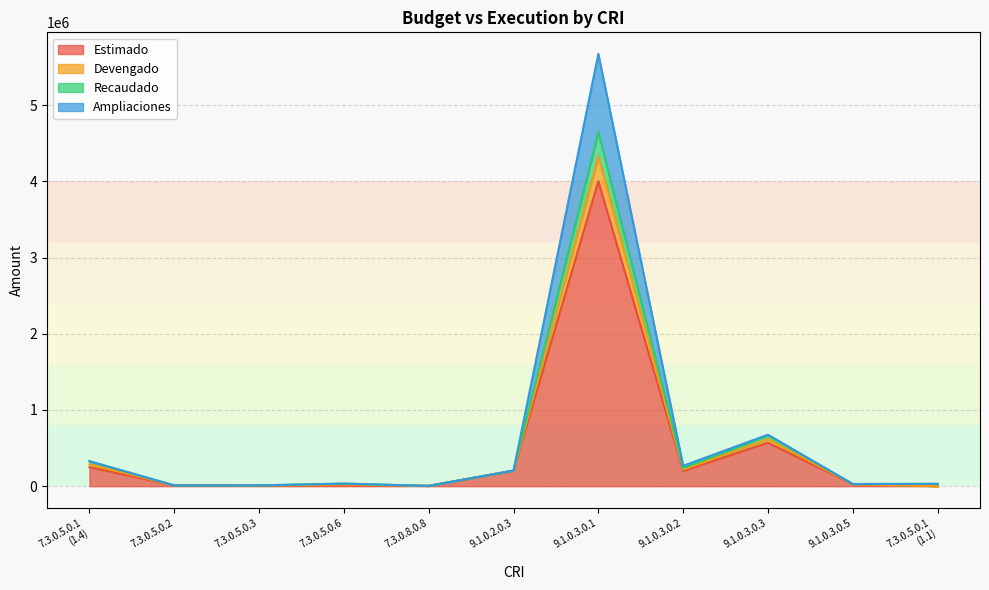

Which has a higher value, 9.1.0.3.0.2 or 7.3.0.5.0.2?

9.1.0.3.0.2